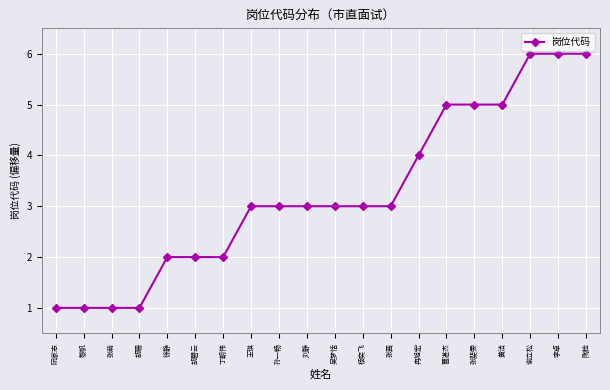

Between 吴梦恬 and 张萌, which is larger?

吴梦恬